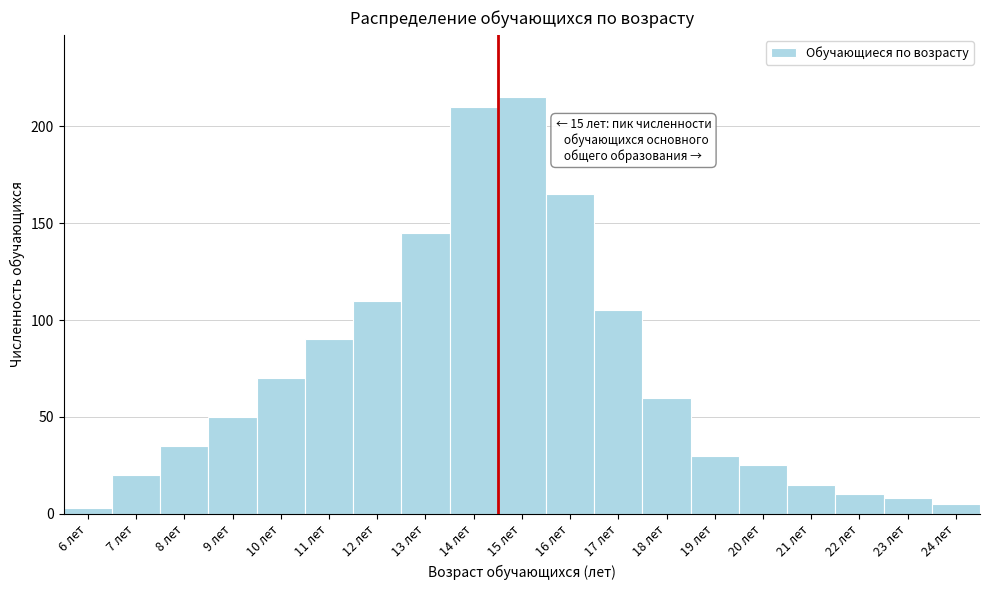

Reading left to right, transcribe all the data shown in this chart.

6 лет=3	7 лет=20	8 лет=35	9 лет=50	10 лет=70	11 лет=90	12 лет=110	13 лет=145	14 лет=210	15 лет=215	16 лет=165	17 лет=105	18 лет=60	19 лет=30	20 лет=25	21 лет=15	22 лет=10	23 лет=8	24 лет=5